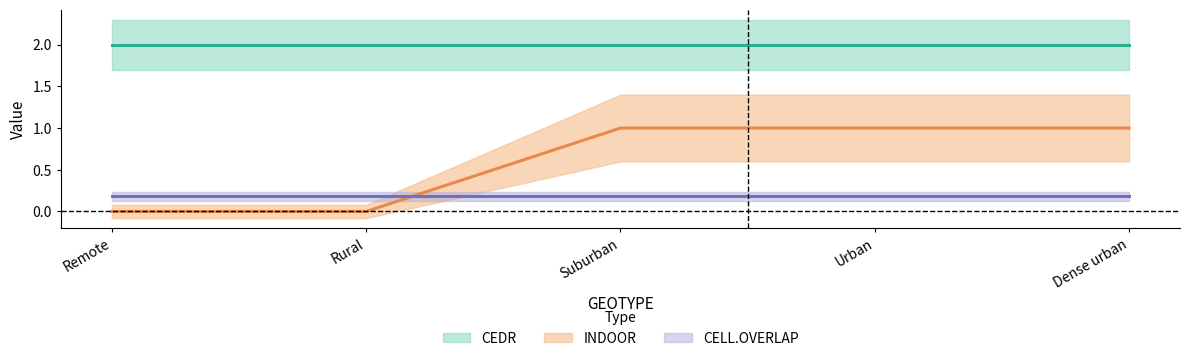

Does the chart have visible grid lines?

No